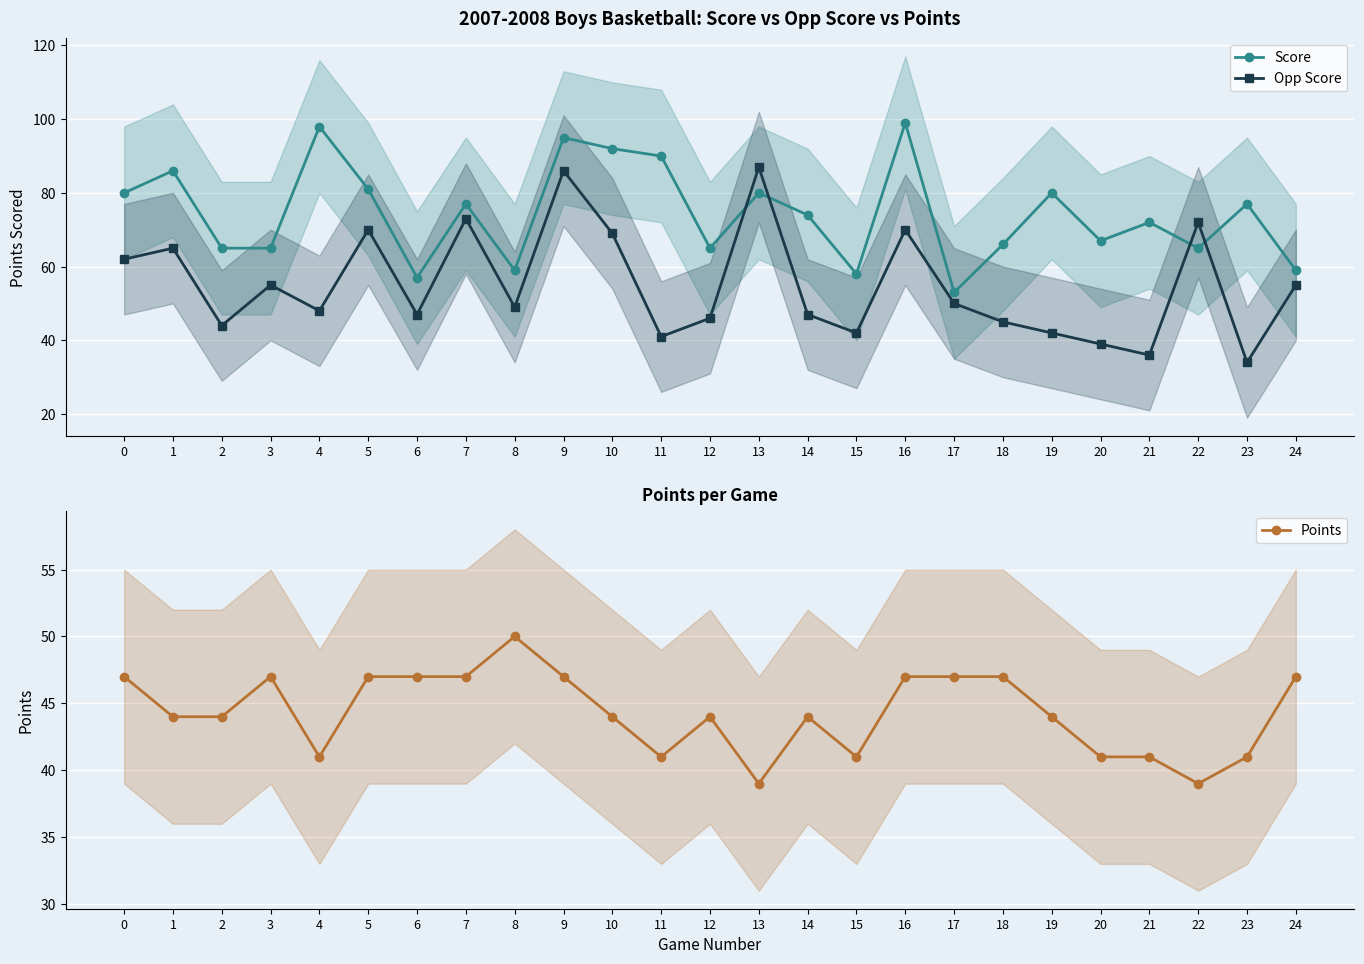

What is the average value of the Opp Score series?

55